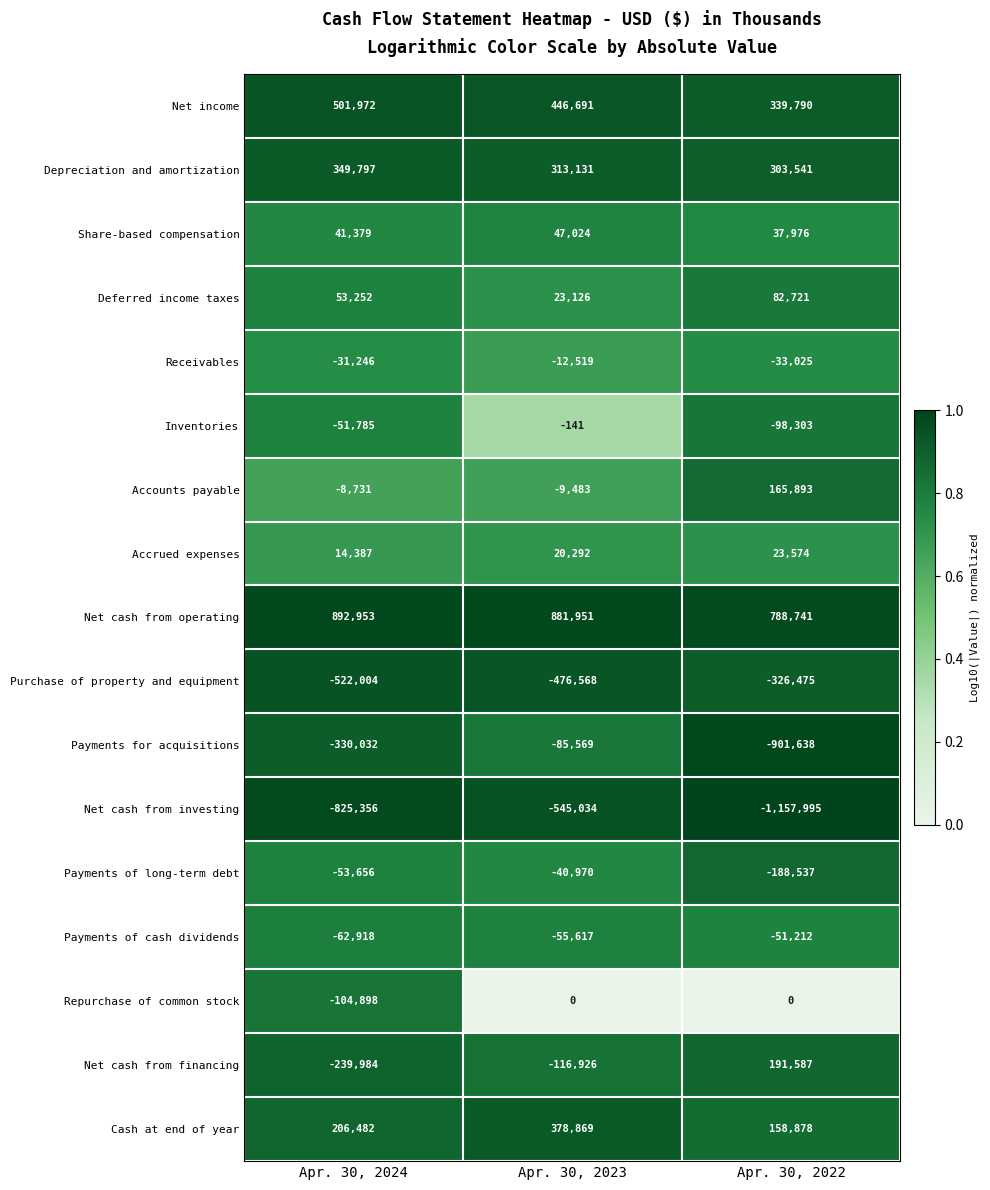

What is the maximum value shown in the chart?

892953